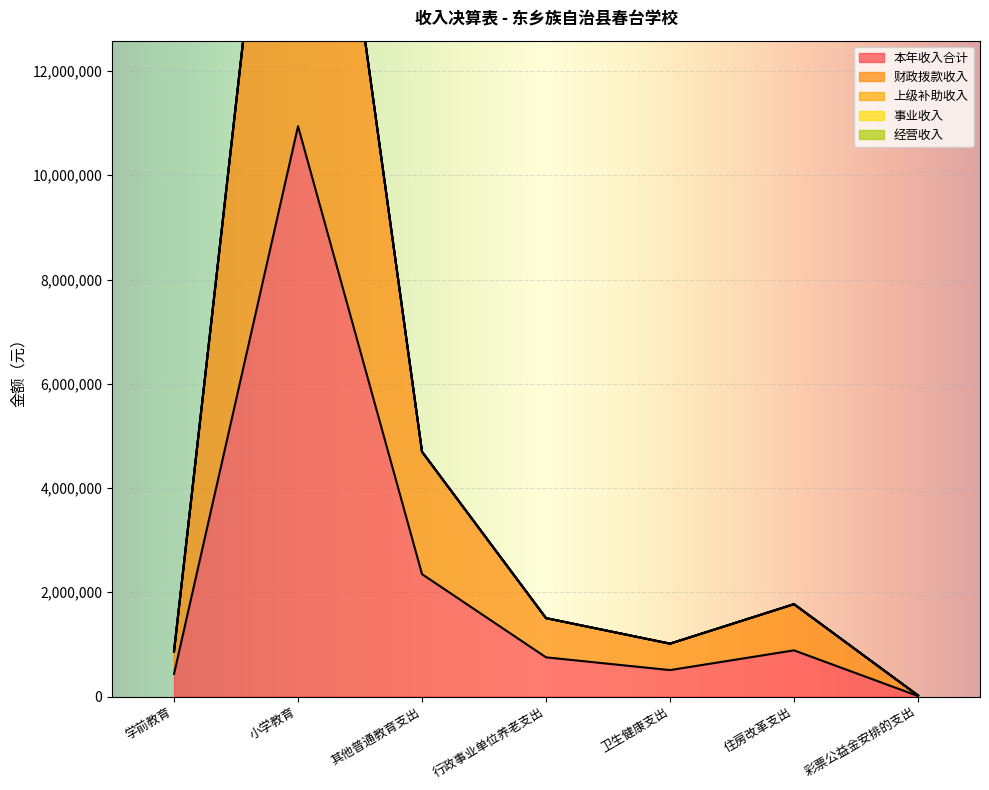

What position from the right is 卫生健康支出?

3